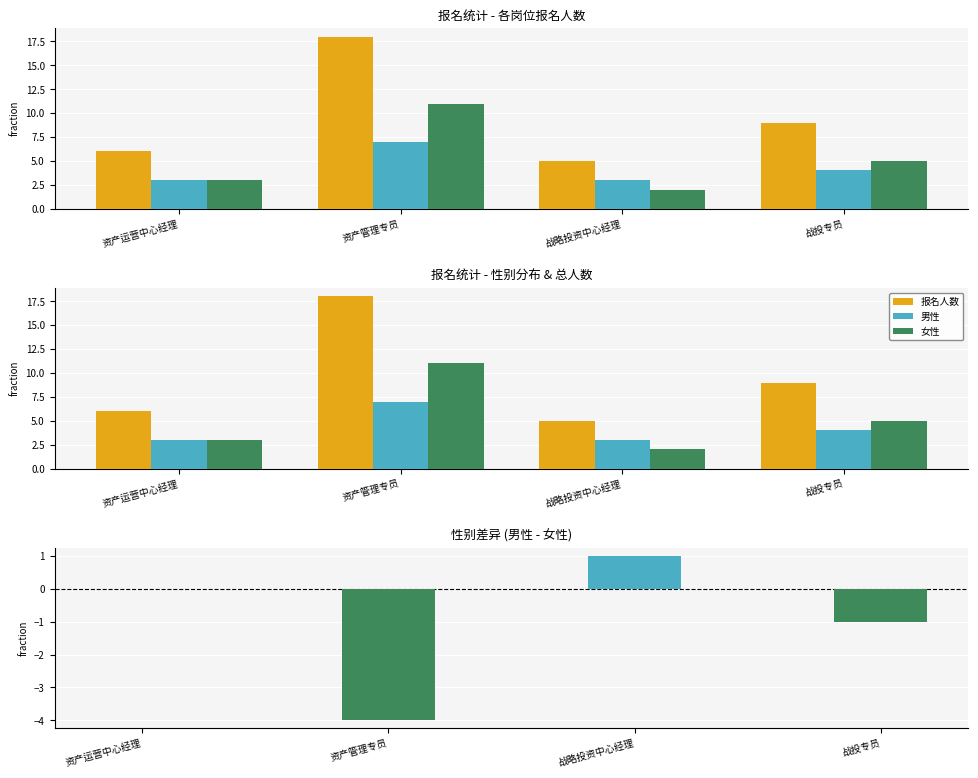

Which has a higher value, 资产管理专员 or 战略投资中心经理?

资产管理专员